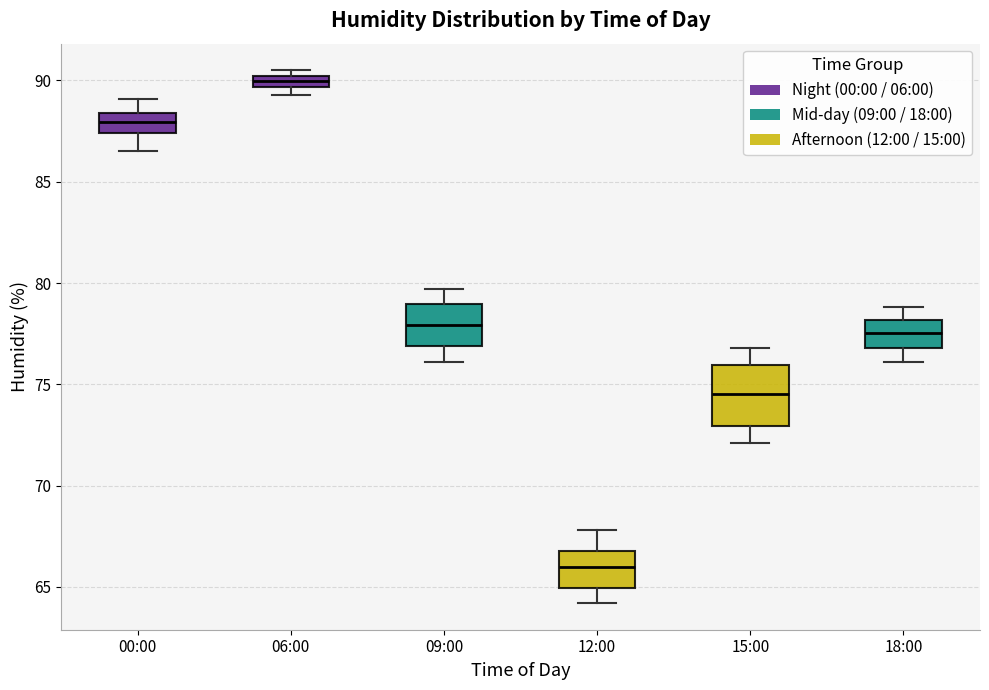

Which box has the lowest median line?

12:00